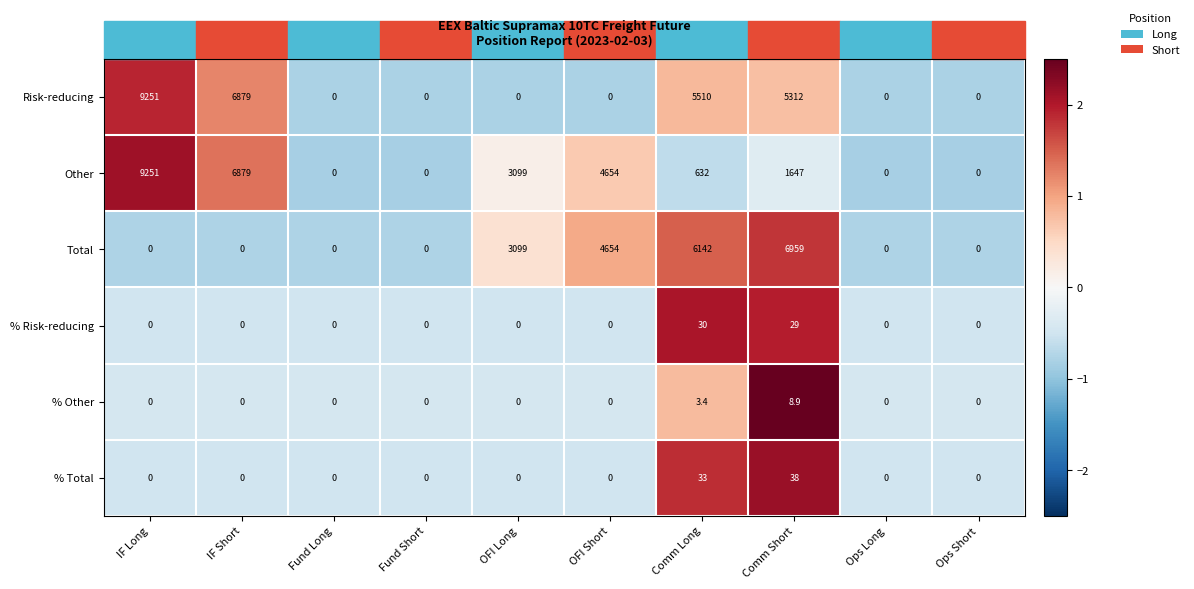

The % Total series shows 33.0 at Comm Long. True or false?

True